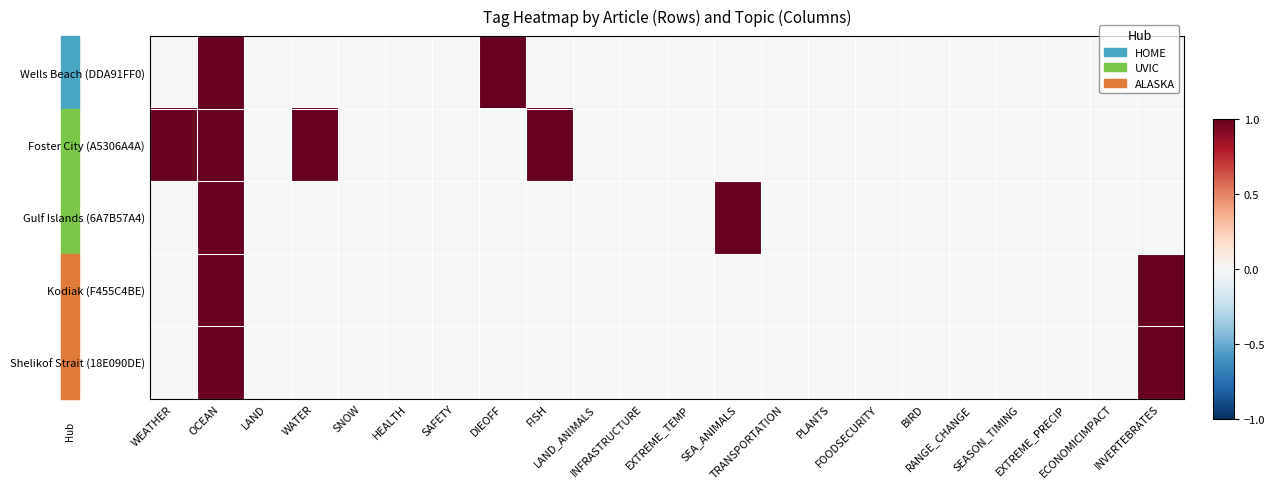

Which series changed the most between FISH and LAND_ANIMALS?

Foster City (A5306A4A)